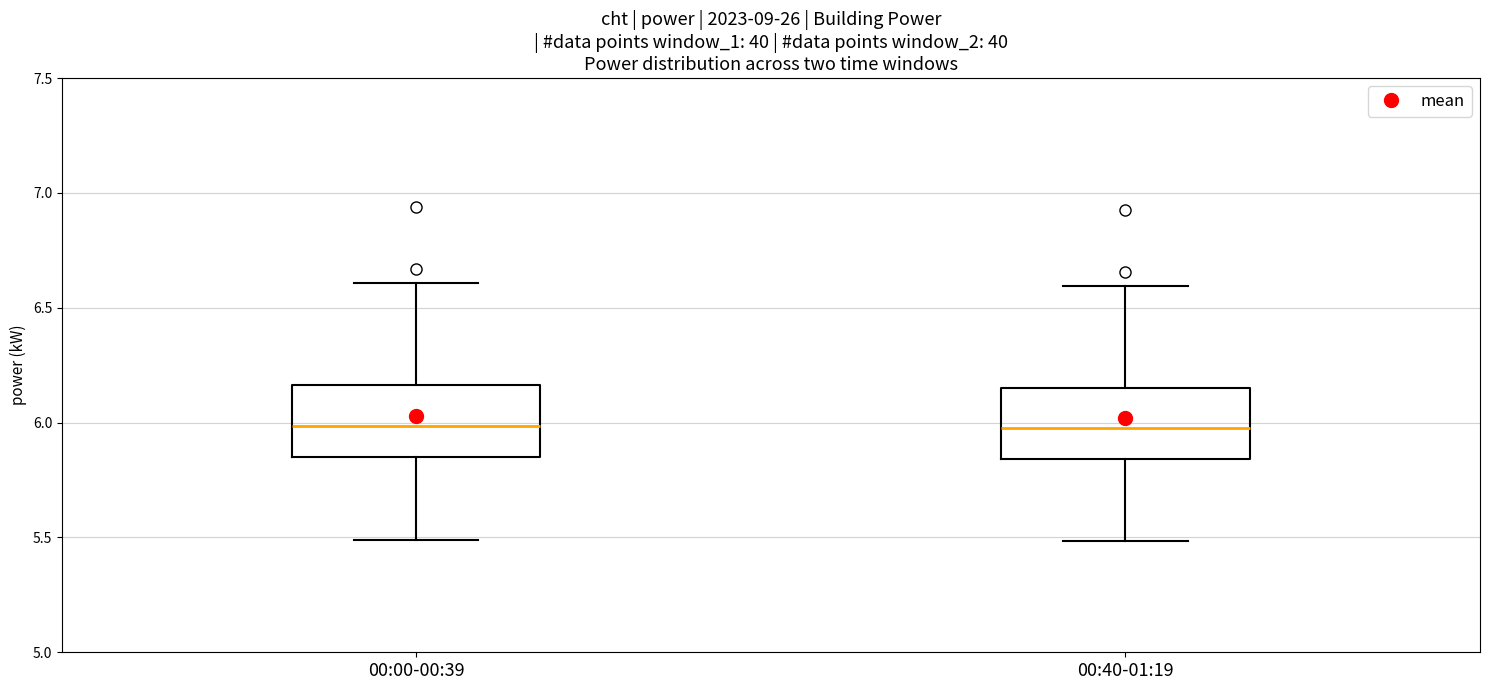

Where does the lower whisker of the box for 00:00-00:39 end on the y-axis? The values are not printed on the chart, so give them approximately, as read against the axis.

5.50